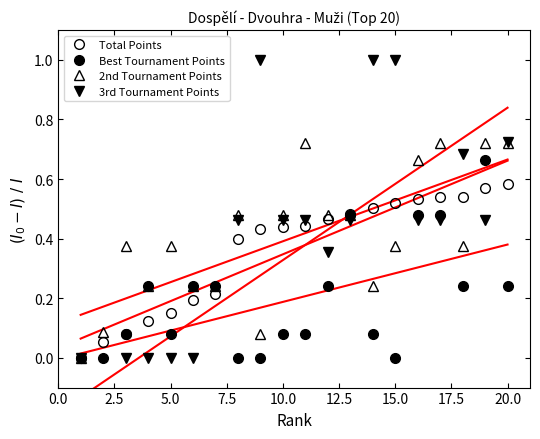

Reading left to right, transcribe all the data shown in this chart.

Total Points: 0.0	0.1	0.1	0.1	0.2	0.2	0.2	0.4	0.4	0.4	0.4	0.5	0.5	0.5	0.5	0.5	0.5	0.5	0.6	0.6
Best Tournament Points: 0.0	0.0	0.1	0.2	0.1	0.2	0.2	0.0	0.0	0.1	0.1	0.2	0.5	0.1	0.0	0.5	0.5	0.2	0.7	0.2
2nd Tournament Points: 0.0	0.1	0.4	0.2	0.4	0.2	0.2	0.5	0.1	0.5	0.7	0.5	0.5	0.2	0.4	0.7	0.7	0.4	0.7	0.7
3rd Tournament Points: 0.0	-0.5	0.0	0.0	0.0	0.0	-0.5	0.5	1.0	0.5	0.5	0.4	0.5	1.0	1.0	0.5	0.5	0.7	0.5	0.7